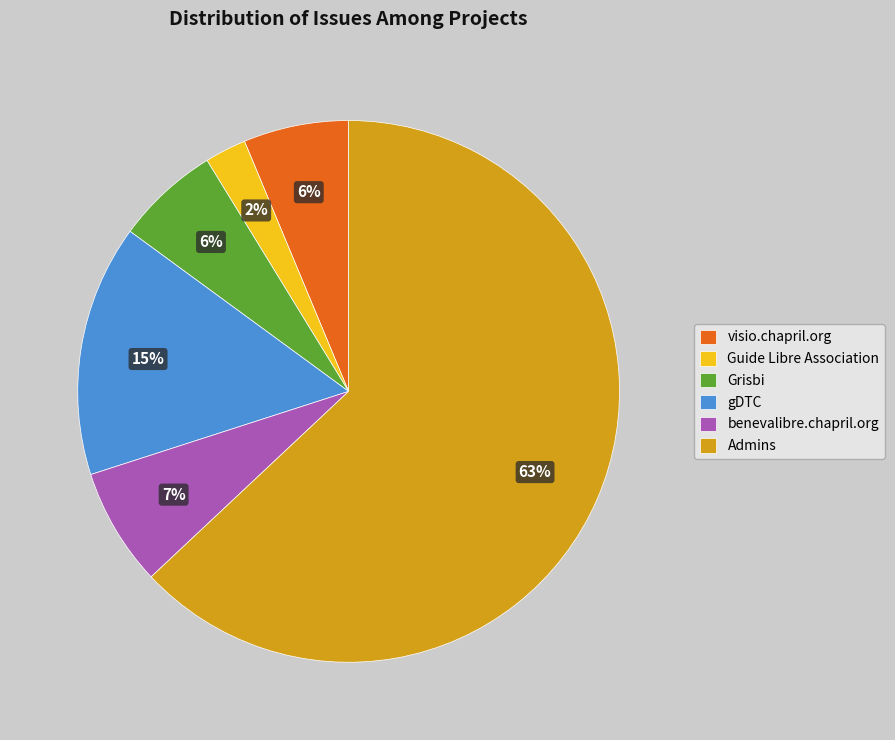

To the nearest percent, what percentage of the pie is Guide Libre Association?

2%